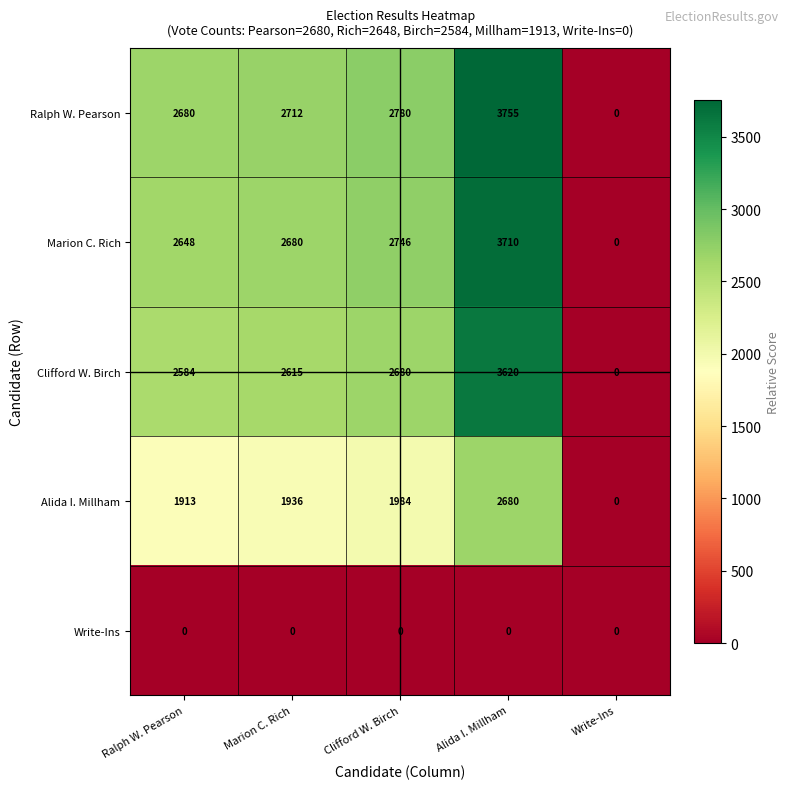

What is the approximate value of Alida I. Millham at Clifford W. Birch, to the nearest 10?

1980